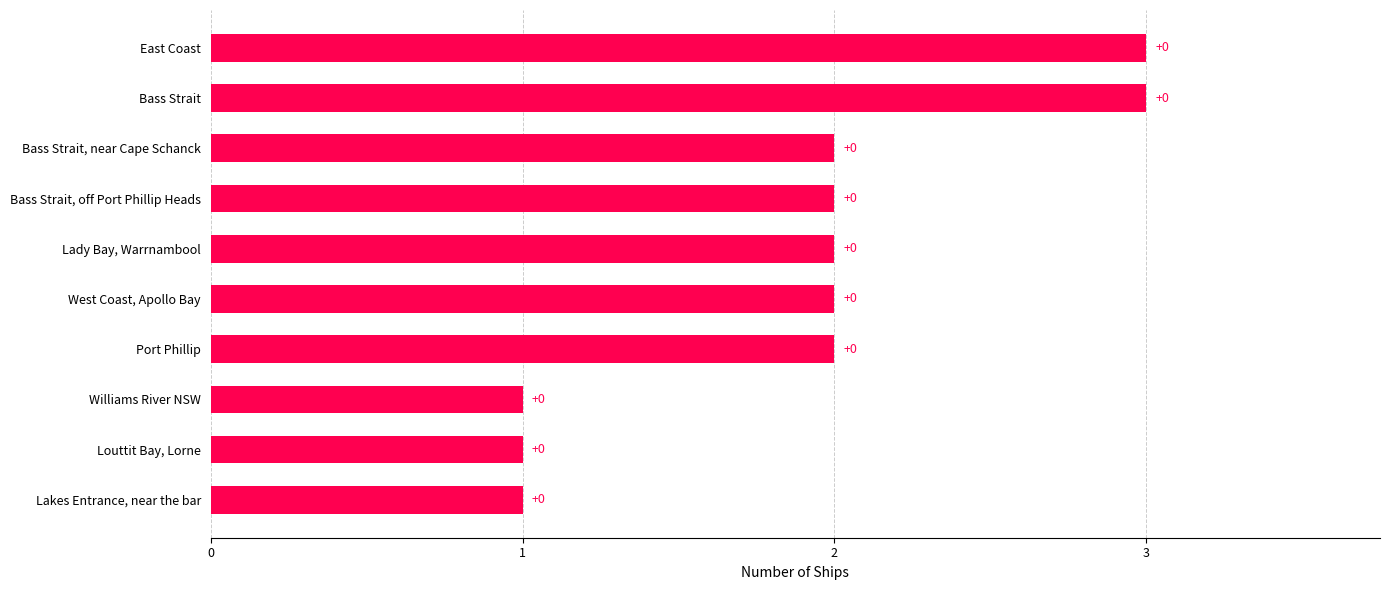

What is the sum of all values?

19